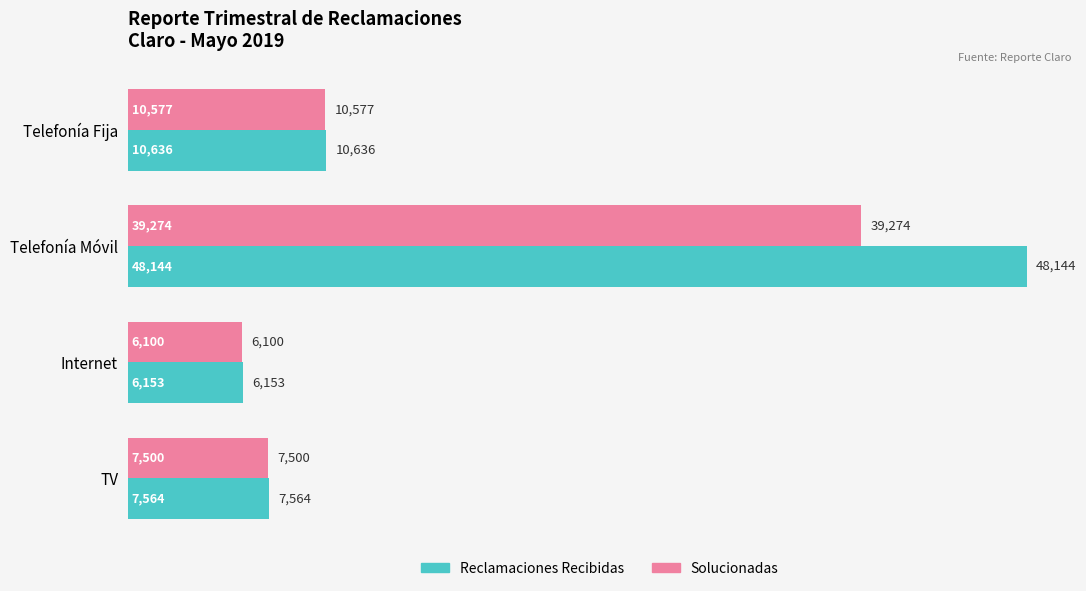

At how many categories does at least one series exceed 19184?

1